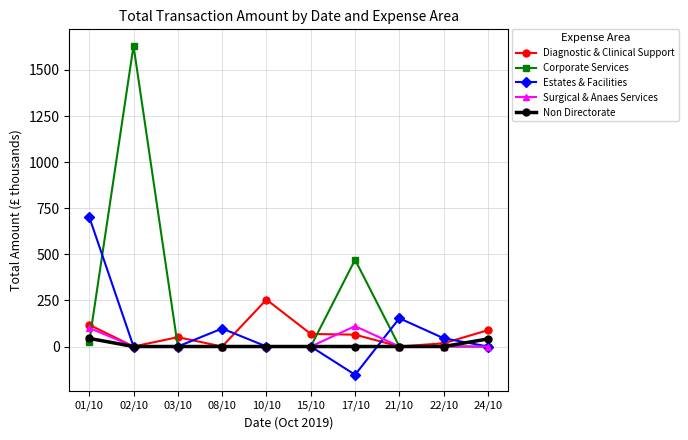

True or false: Non Directorate and Corporate Services cross at least once.

True